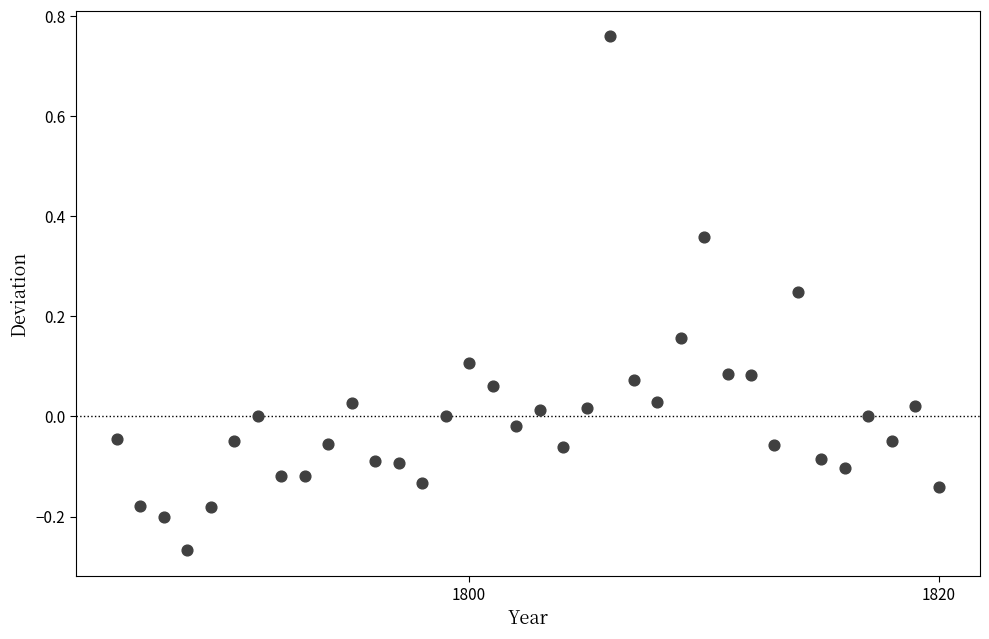

What is the range of X values (max minus min)?

35.0